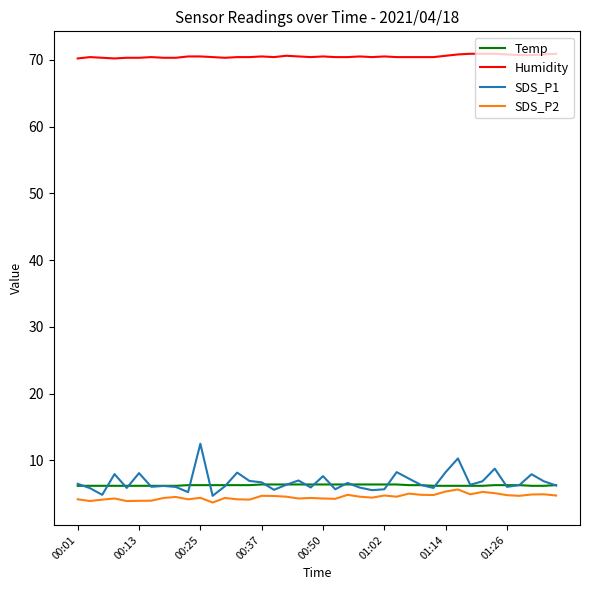

True or false: SDS_P2 and Humidity intersect in this chart.

False